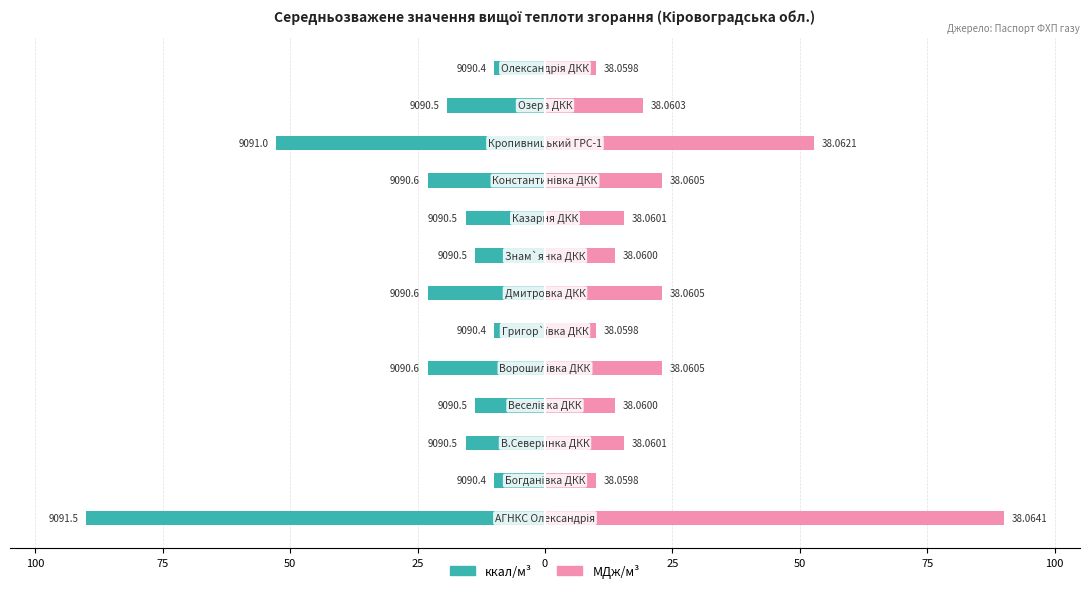

What is the maximum value for МДж/м³?

90.0